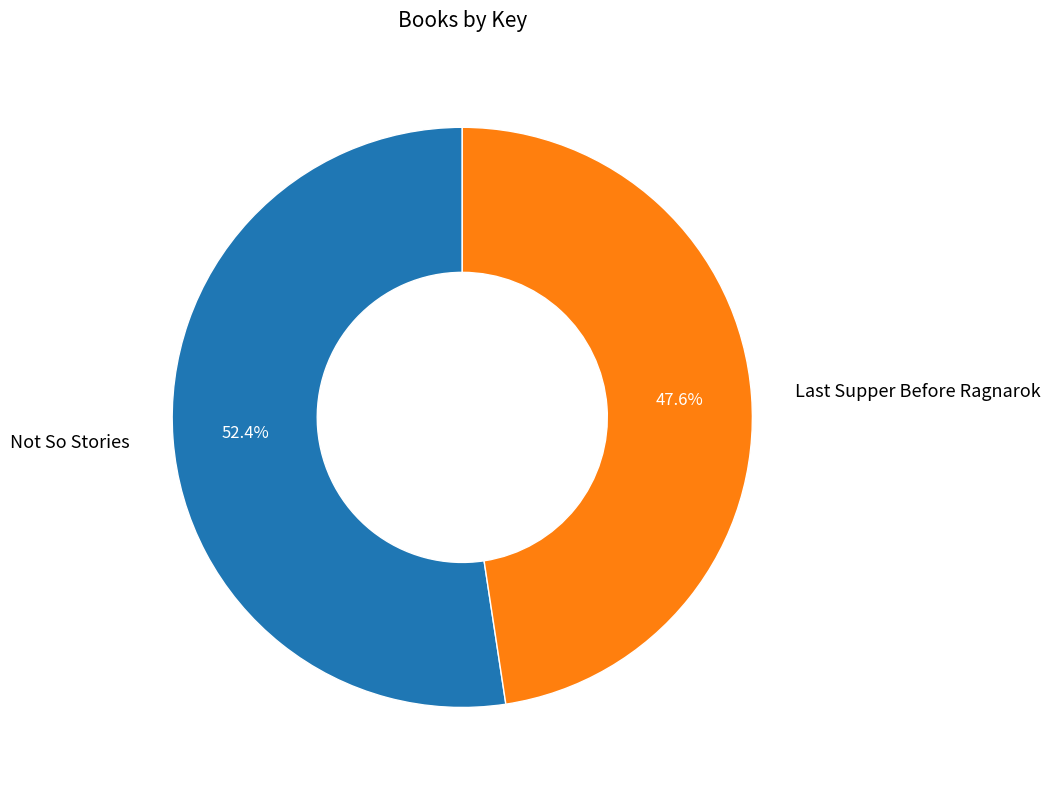

Rank the categories by value from lowest to highest.

Last Supper Before Ragnarok, Not So Stories